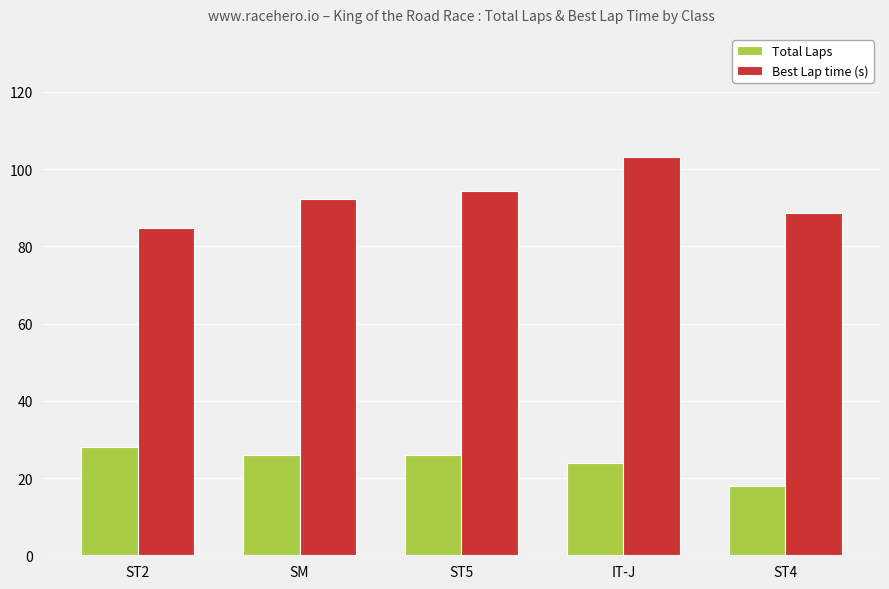

The Total Laps series shows 40.5 at SM. True or false?

False